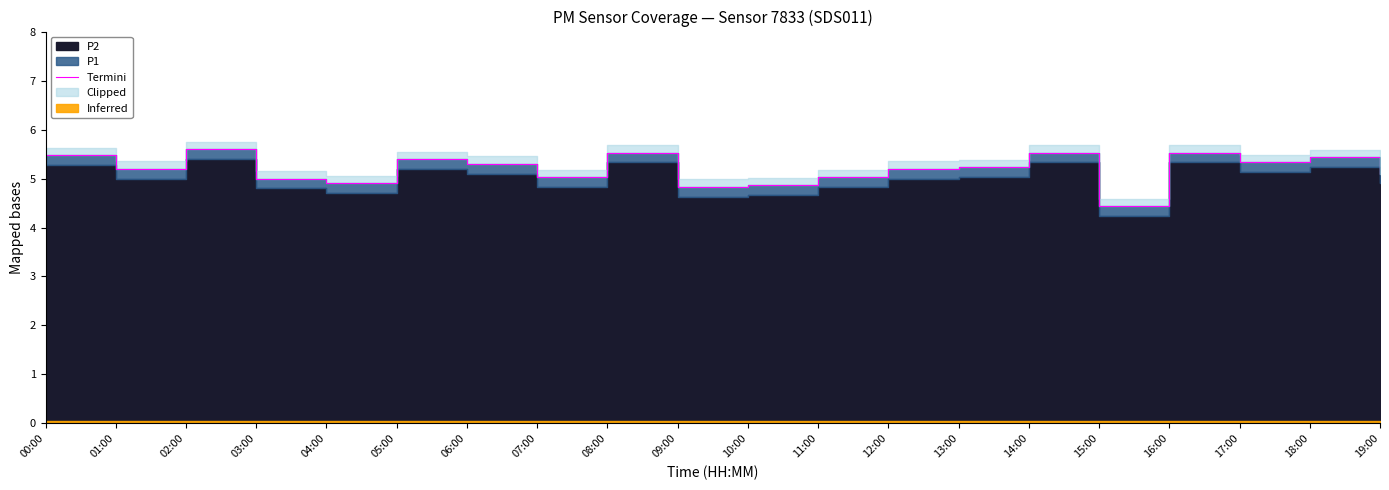

Which label corresponds to the smallest value in the chart?

15:00